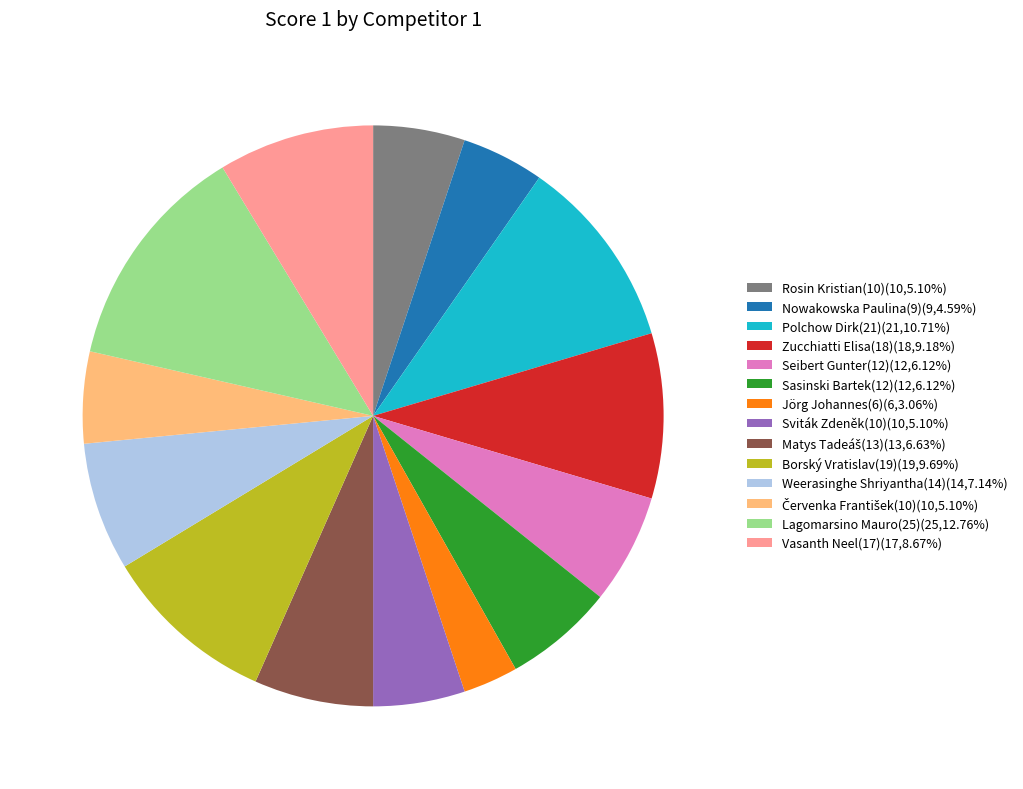

Approximately how many times larger is the value at Sviták Zdeněk(10) compared to Lagomarsino Mauro(25)?

0.4